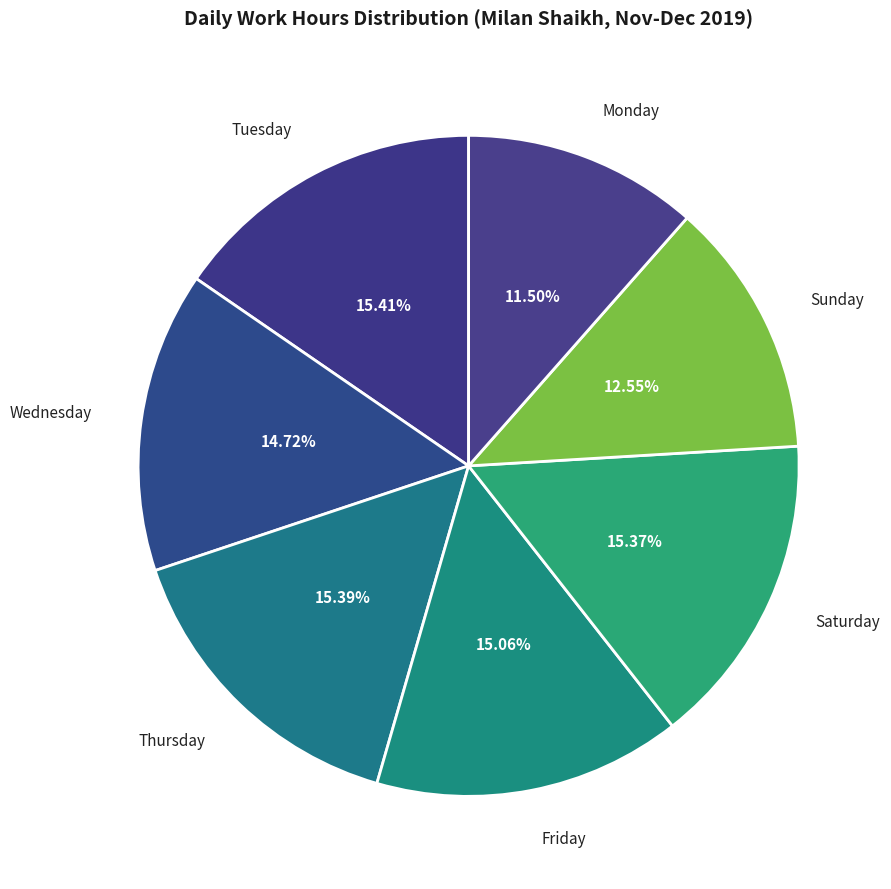

How many slices are in this pie chart?

7